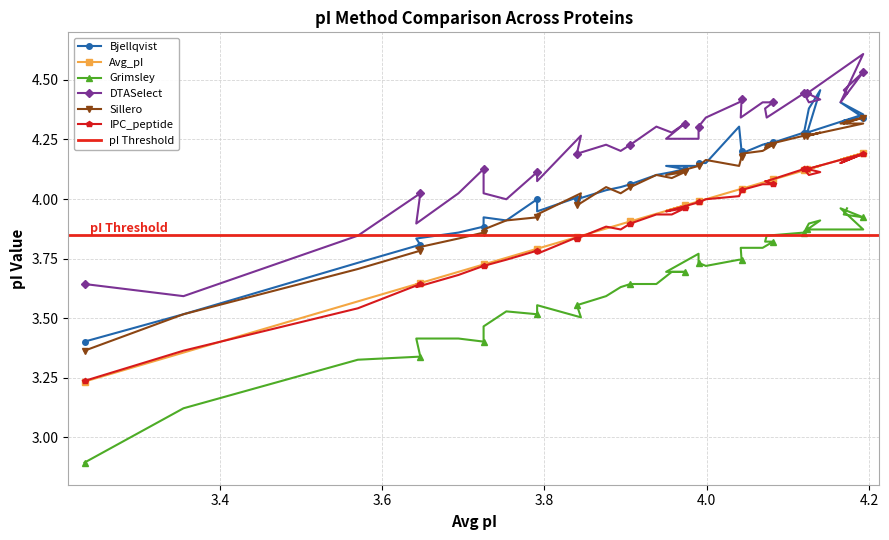

How many data points in Grimsley are above 3?

38